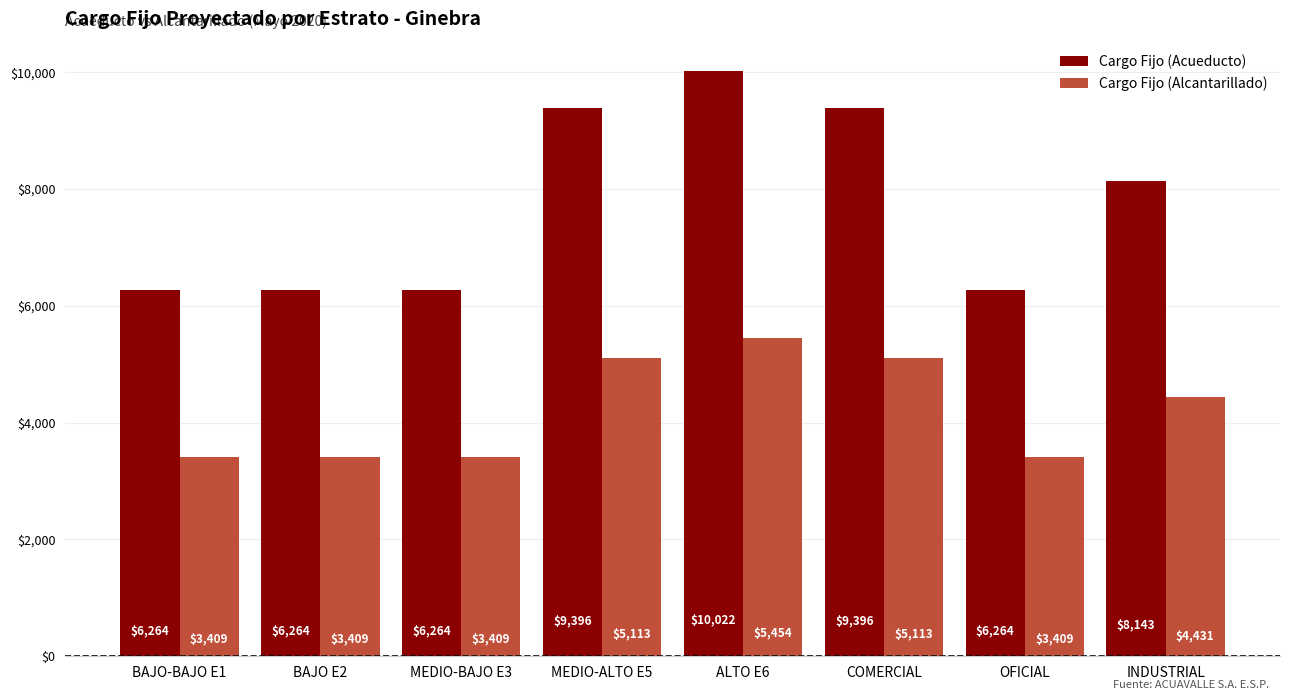

The value of Cargo Fijo (Acueducto) at ALTO E6 is 10022.4. True or false?

True